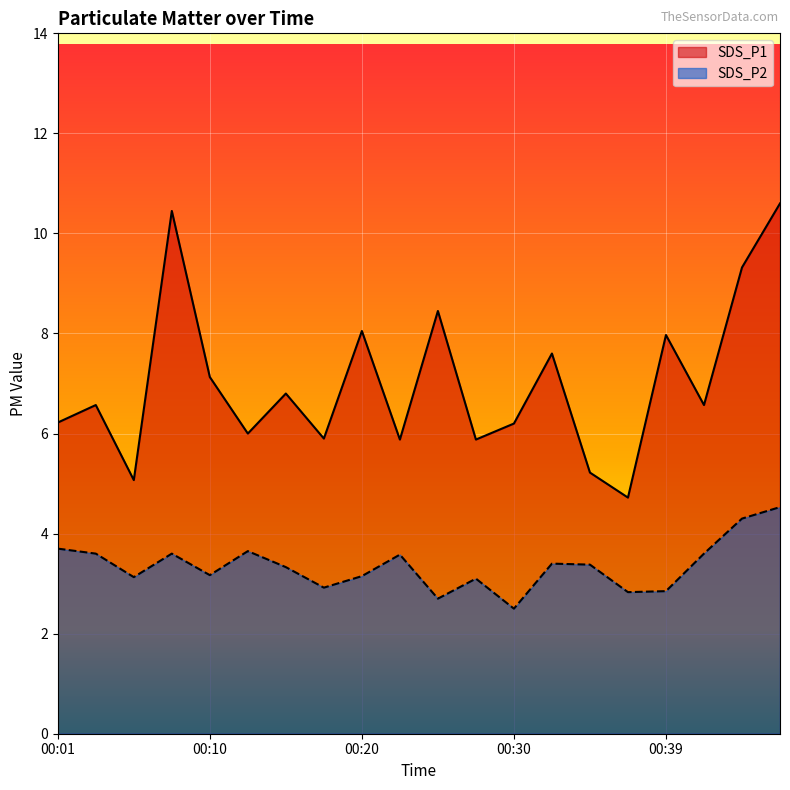

At how many categories does at least one series exceed 3?

20